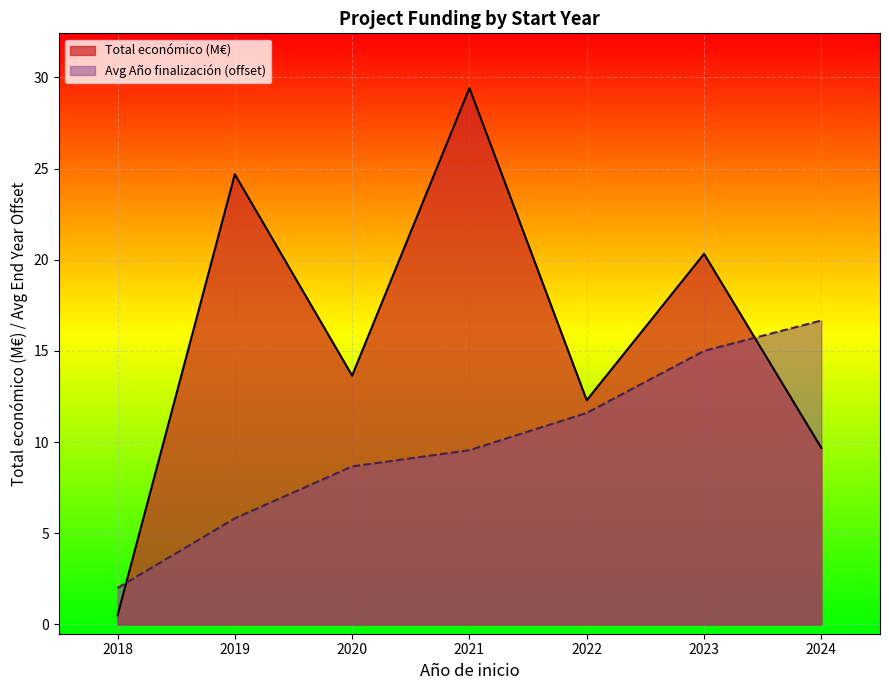

What is the difference between the second highest and minimum values in the Avg Año finalización (offset) series?

13.0